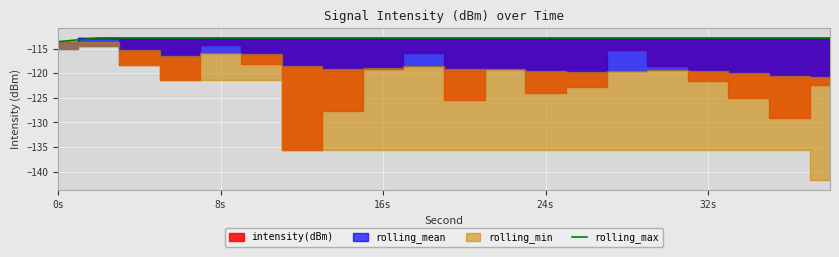

The rolling_max series shows -113.6 at 0s. True or false?

True